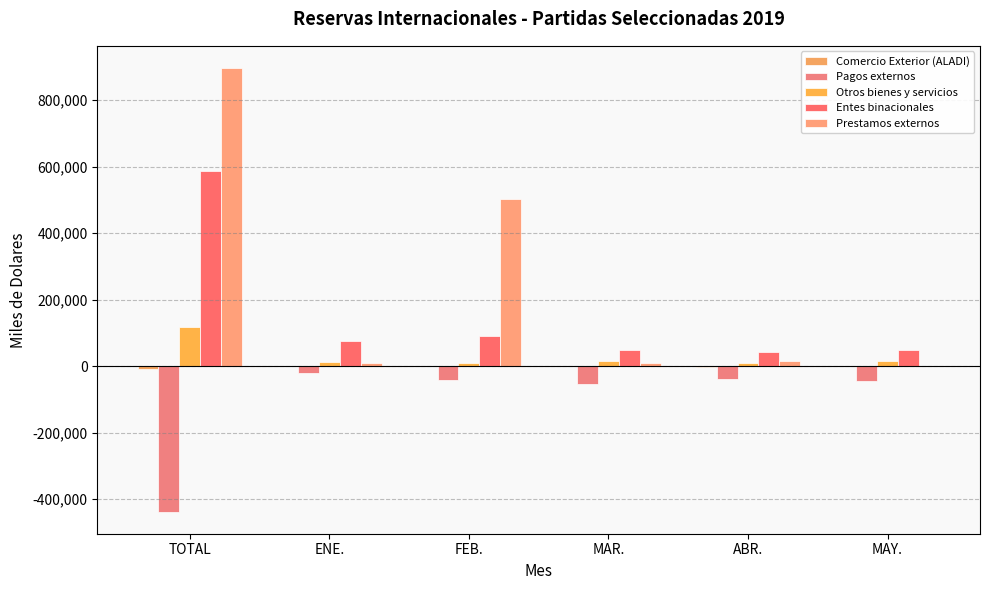

Reading left to right, extract all data points from this chart.

Comercio Exterior (ALADI): TOTAL=-8460	ENE.=210	FEB.=-890	MAR.=-910	ABR.=-1380	MAY.=-430
Pagos externos: TOTAL=-437240	ENE.=-20850	FEB.=-41150	MAR.=-55040	ABR.=-39230	MAY.=-45650
Otros bienes y servicios: TOTAL=118138	ENE.=13598	FEB.=9830	MAR.=14660	ABR.=9810	MAY.=14820
Entes binacionales: TOTAL=585840	ENE.=76250	FEB.=89830	MAR.=47730	ABR.=43400	MAY.=47310
Prestamos externos: TOTAL=896290	ENE.=9480	FEB.=502470	MAR.=9110	ABR.=14730	MAY.=1450